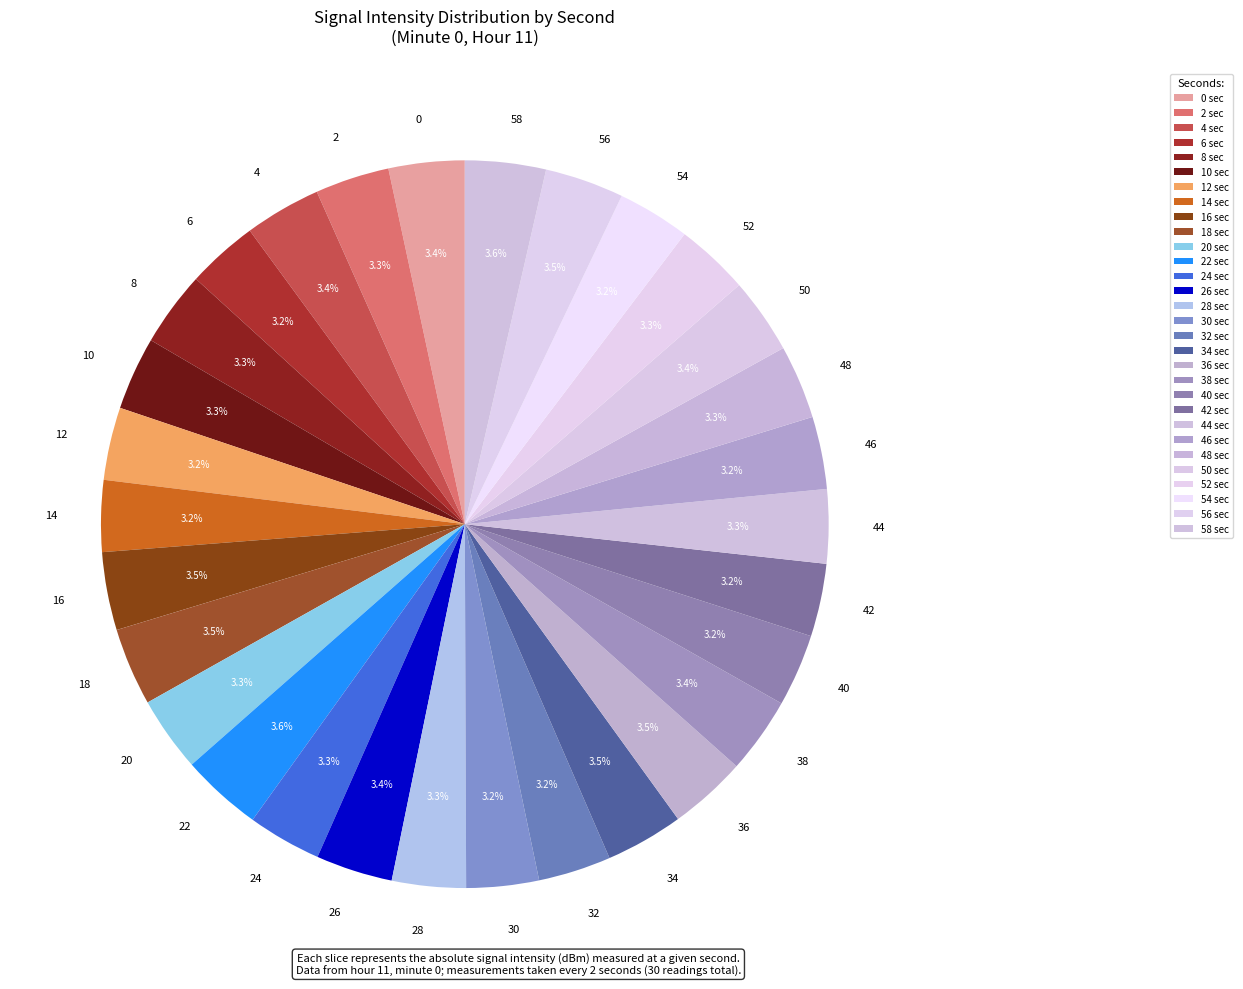

To the nearest percent, what percentage of the pie is 38?

3%